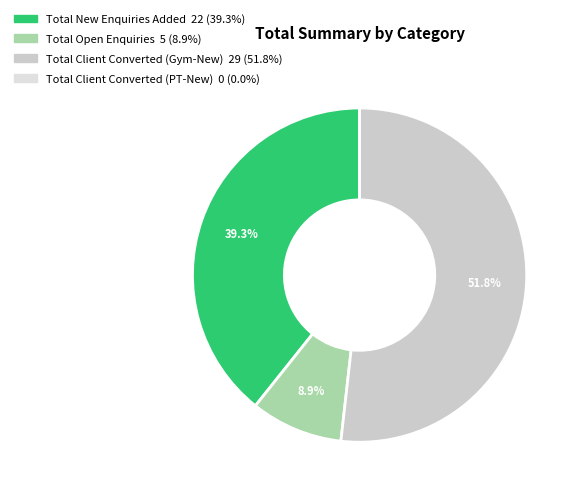

Which has a higher value, Total Open Enquiries or Total Client Converted (Gym-New)?

Total Client Converted (Gym-New)